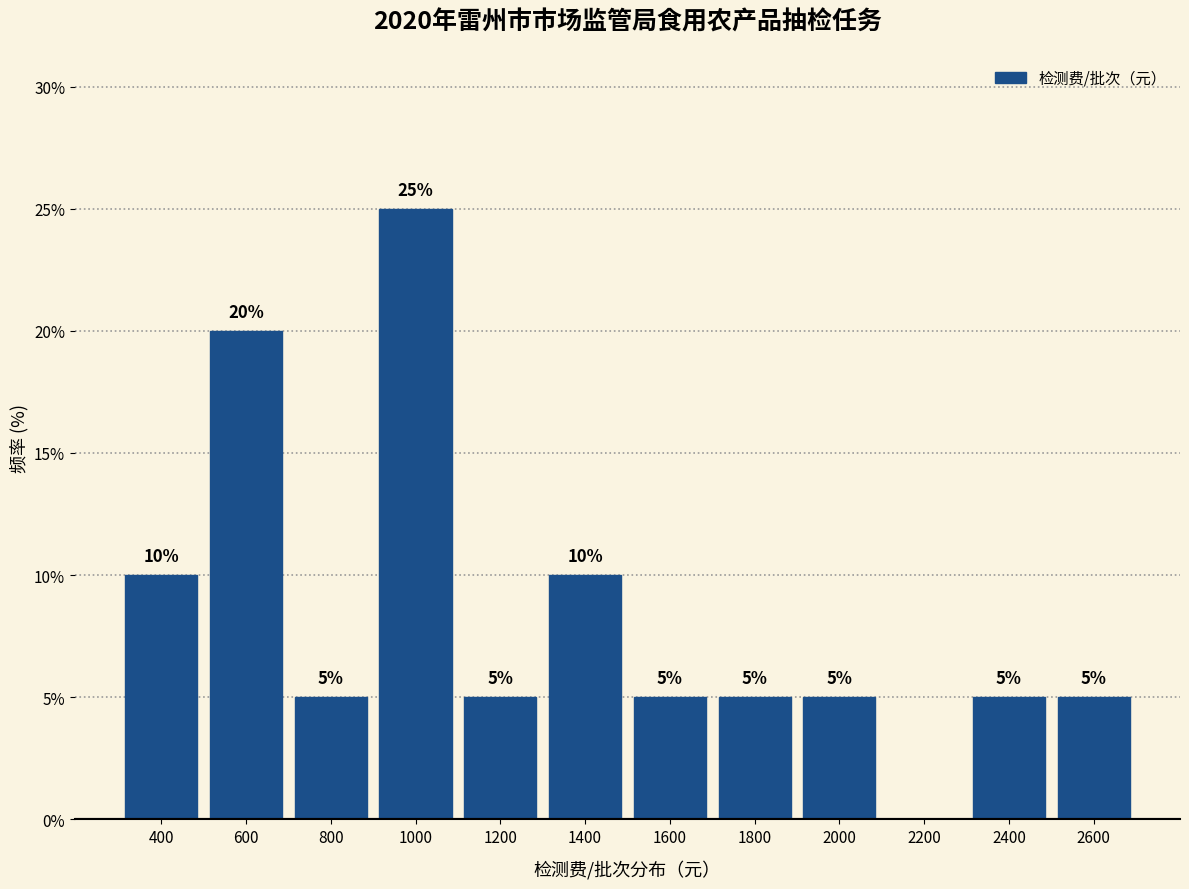

Reading left to right, list all the values displayed in this chart.

400=10	600=20	800=5	1000=25	1200=5	1400=10	1600=5	1800=5	2000=5	2200=0	2400=5	2600=5